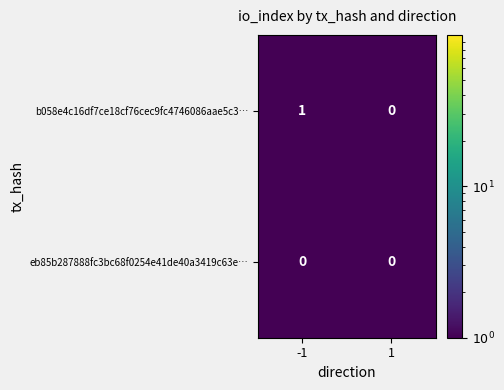

The value of b058e4c16df7ce18cf76cec9fc4746086aae5c3… at -1 is 2. True or false?

False